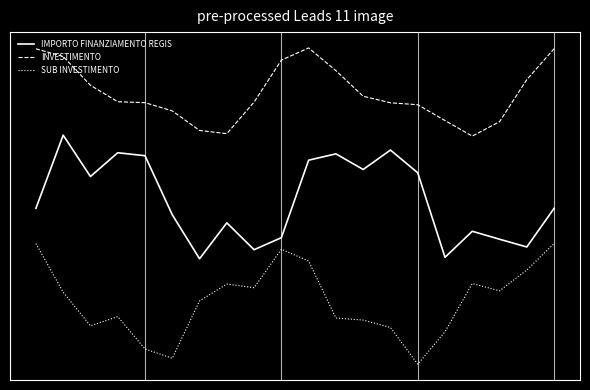

Reading left to right, what are all the values shown in this chart?

IMPORTO FINANZIAMENTO REGIS: -0.1	0.4	0.1	0.3	0.3	-0.1	-0.3	-0.1	-0.3	-0.2	0.2	0.3	0.2	0.3	0.2	-0.3	-0.2	-0.2	-0.3	-0.1
INVESTIMENTO: 0.9	0.8	0.7	0.6	0.6	0.5	0.4	0.4	0.6	0.8	0.9	0.7	0.6	0.6	0.5	0.5	0.4	0.4	0.7	0.9
SUB INVESTIMENTO: -0.3	-0.5	-0.7	-0.7	-0.9	-0.9	-0.6	-0.5	-0.5	-0.3	-0.4	-0.7	-0.7	-0.7	-0.9	-0.8	-0.5	-0.5	-0.4	-0.3